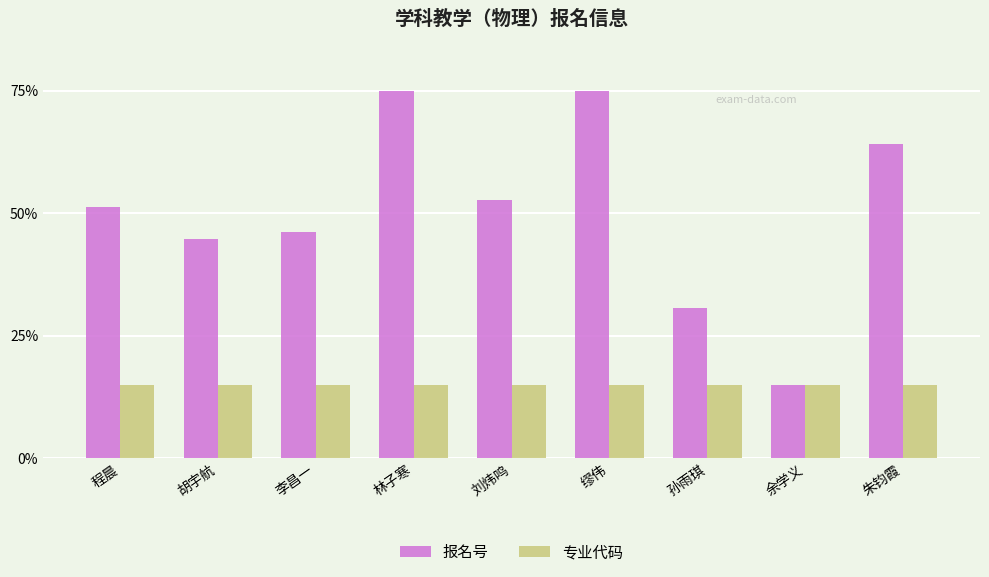

What is the lowest value of the 专业代码 series?

15.0